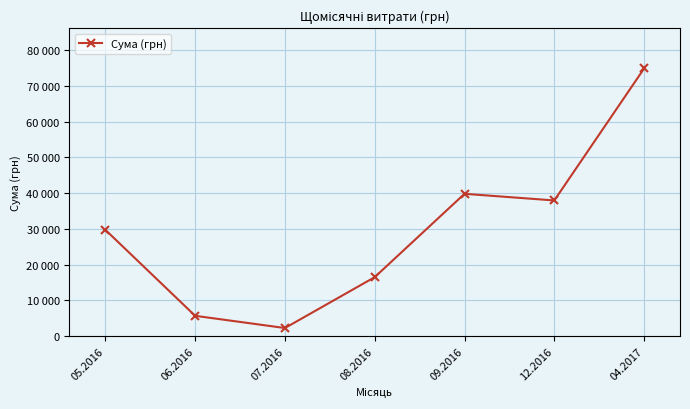

List the labels in order of value, largest first.

04.2017, 09.2016, 12.2016, 05.2016, 08.2016, 06.2016, 07.2016